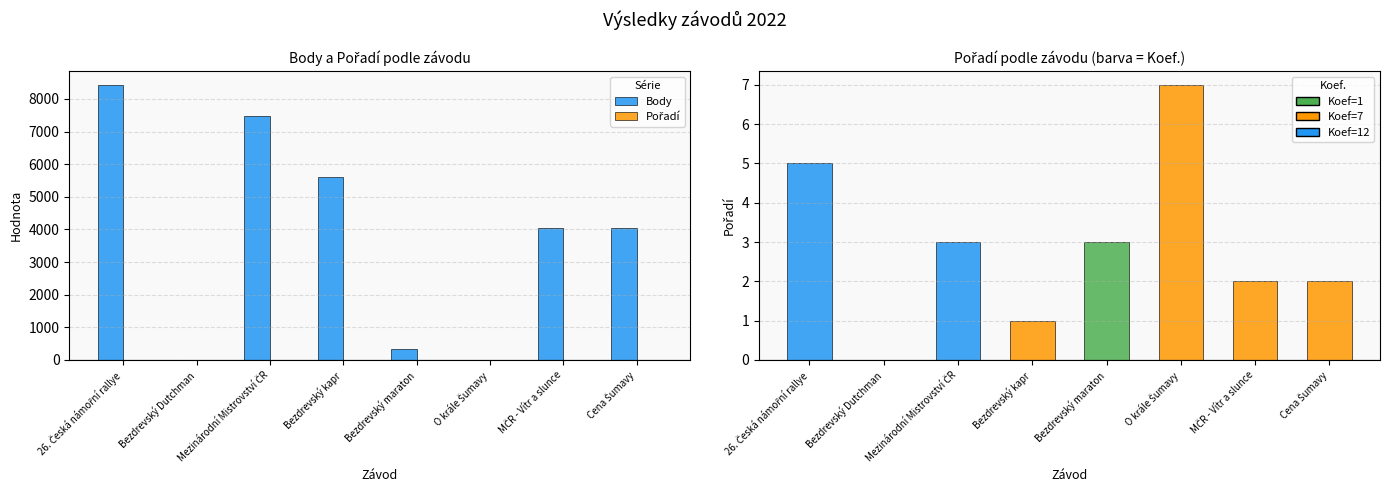

What is the label of the 3rd bar from the left?

Mezinárodní Mistrovství ČR